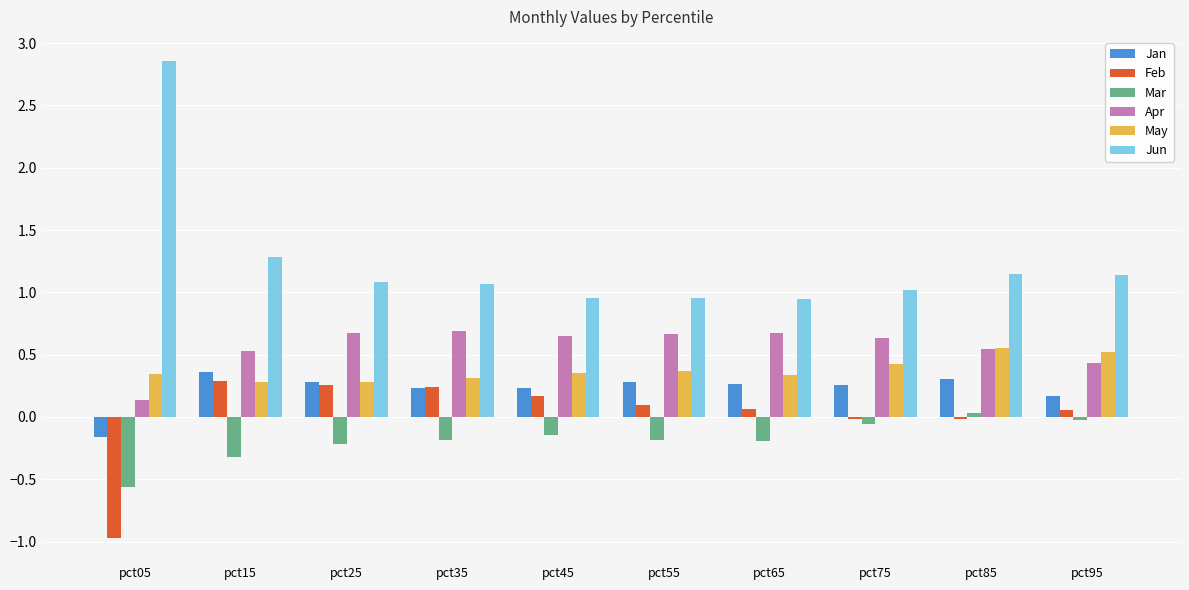

What is the difference between the maximum and minimum values in the Feb series?

1.3